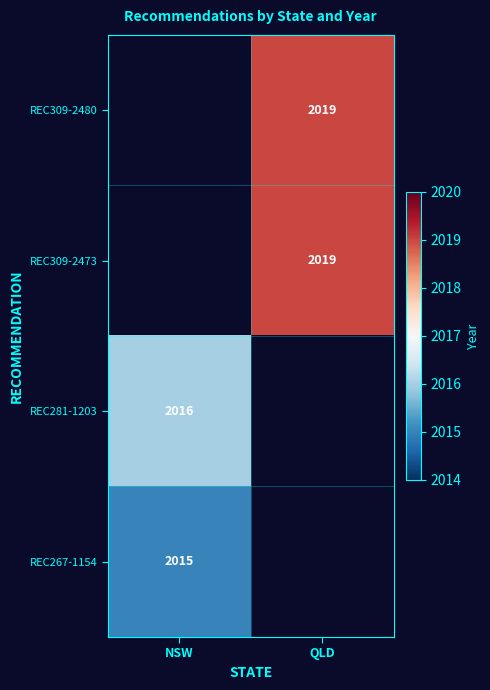

Is it true that REC281-1203 equals 3243.1 at NSW?

False